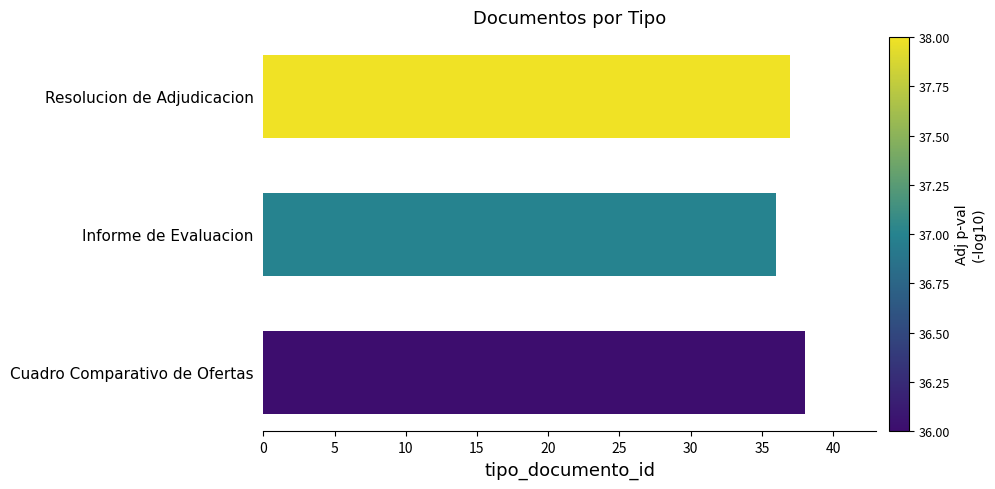

Where is the data nearest to the value 37?

Resolucion de Adjudicacion